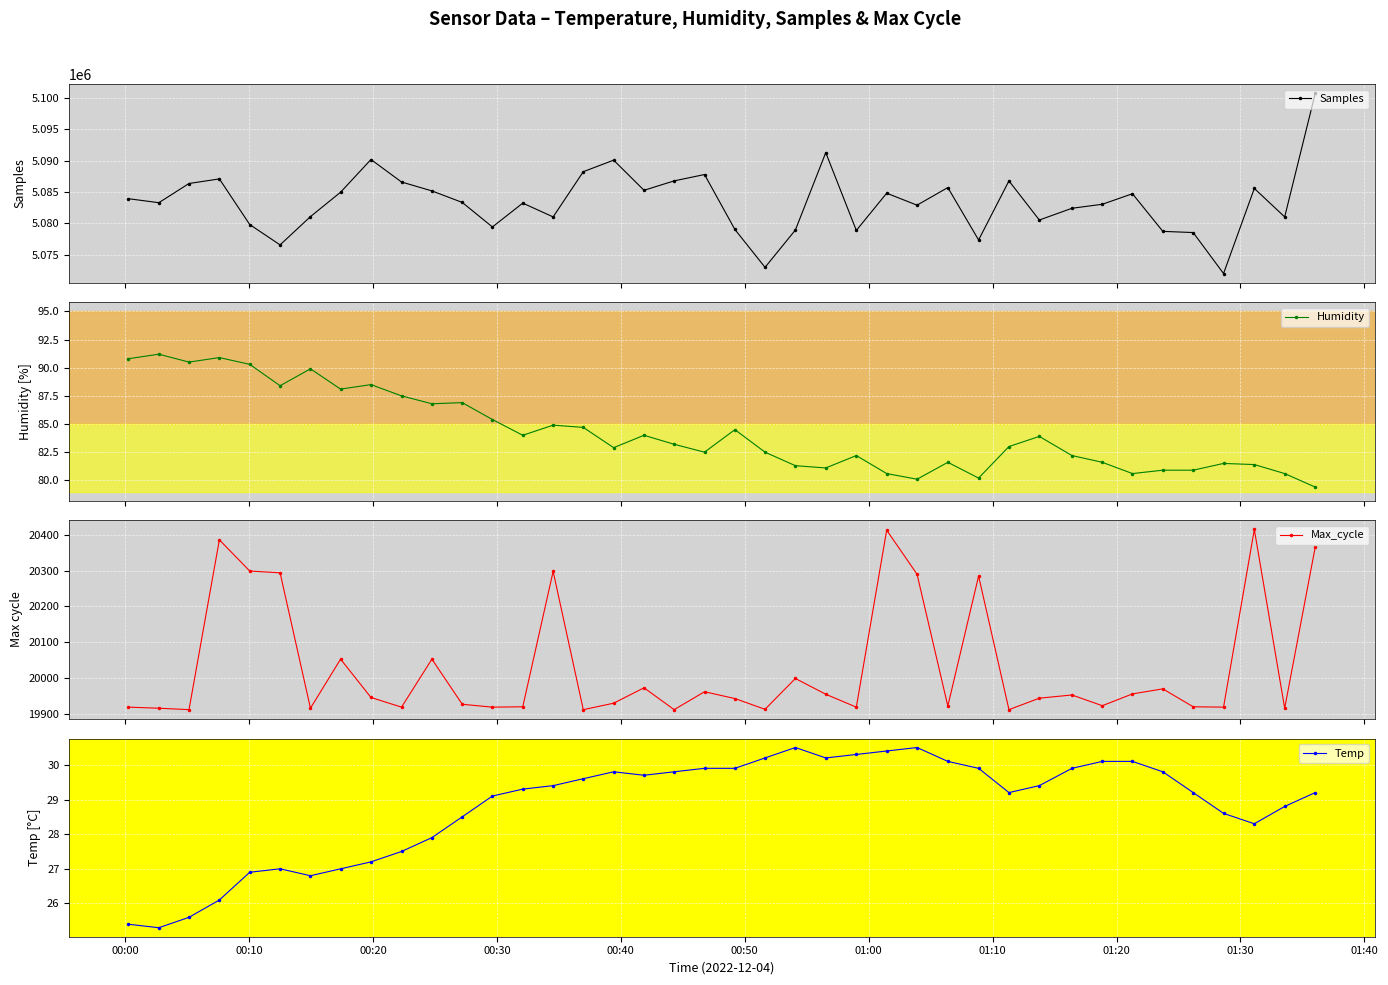

What is the maximum value for Temp?

30.5